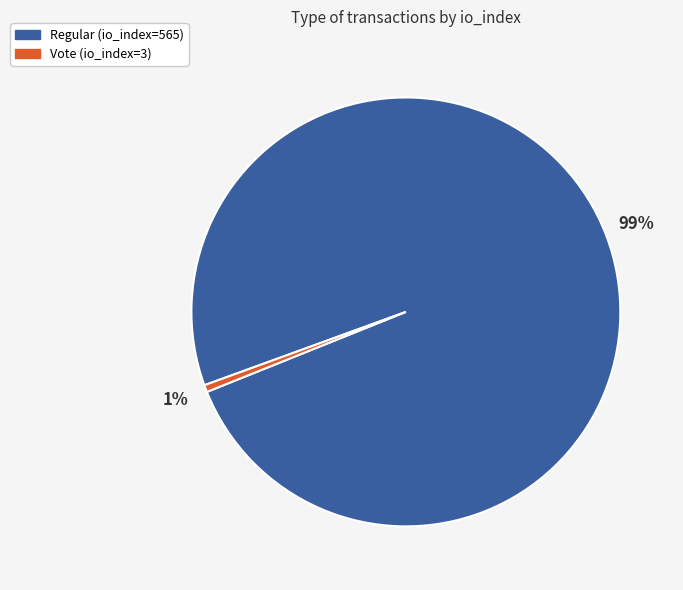

Between Vote (io_index=3) and Regular (io_index=565), which is larger?

Regular (io_index=565)